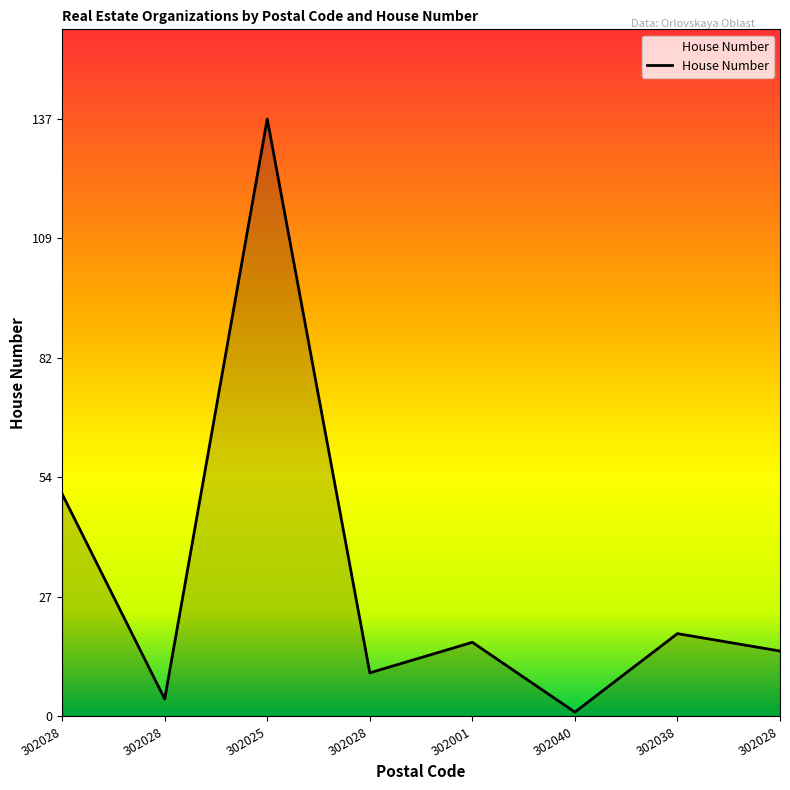

Is this an area chart (filled region under the line)?

Yes